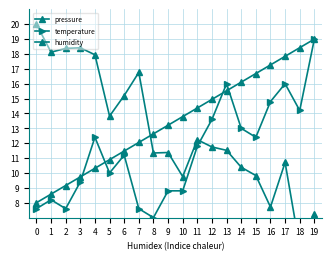

What is the total value across all series at 17?

44.6